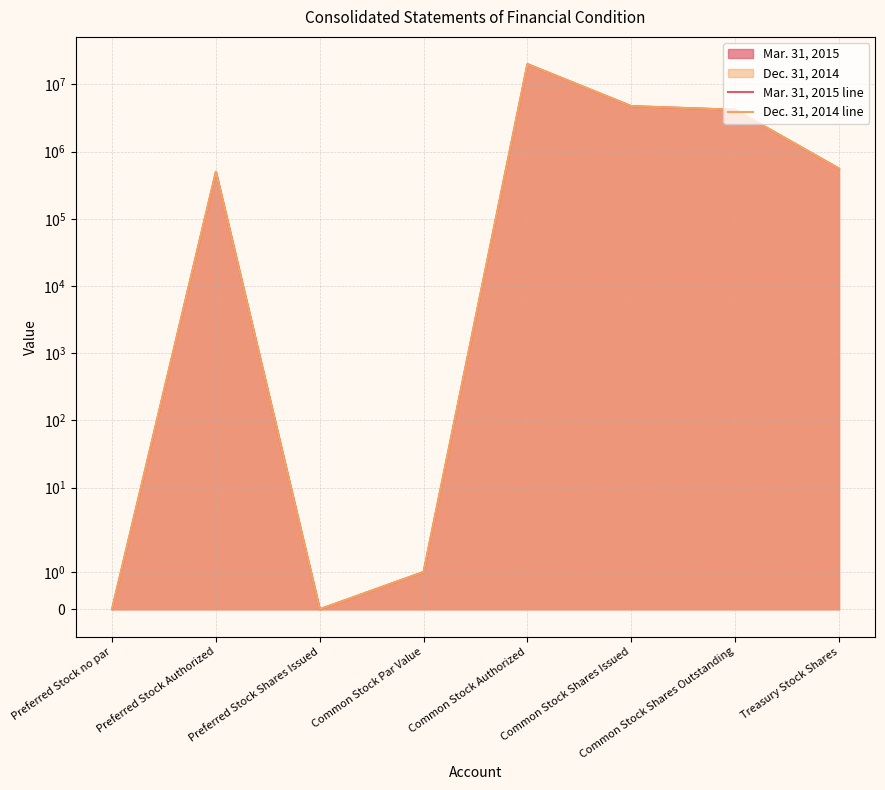

True or false: Mar. 31, 2015 line has a value of 6276535 at Preferred Stock Shares Issued.

False